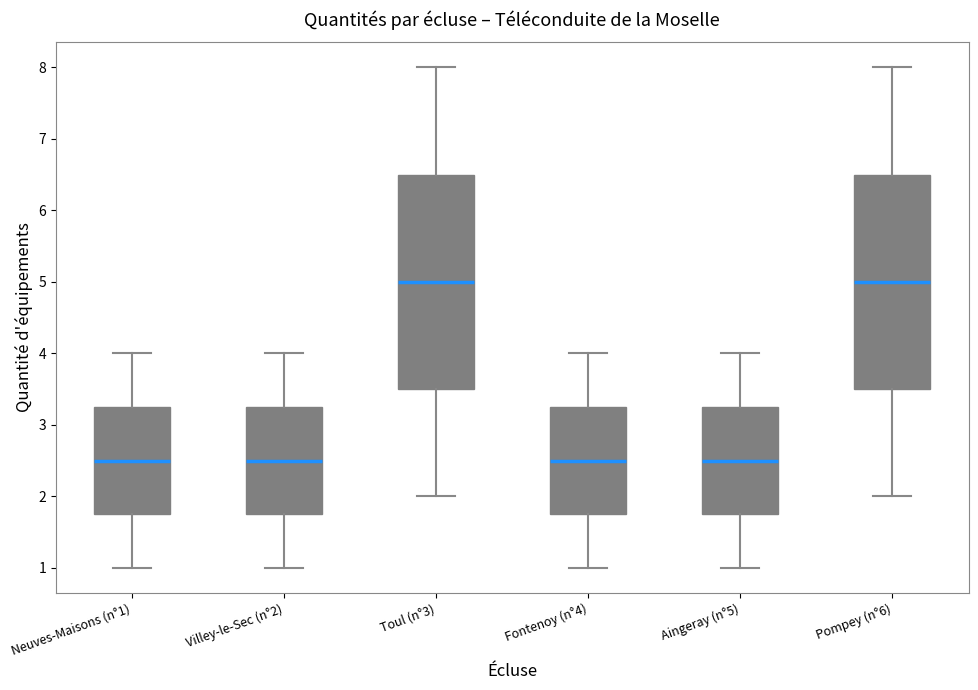

Reading left to right, read every box against the y-axis: the position of its median line, the range the box covers, and the ends of its whiskers. The values are not printed on the chart, so give them approximately, as read against the axis.

Neuves-Maisons (n°1): median 2.5, box 1.8 to 3.3, whiskers 1.0 to 4.0
Villey-le-Sec (n°2): median 2.5, box 1.8 to 3.3, whiskers 1.0 to 4.0
Toul (n°3): median 5.0, box 3.5 to 6.5, whiskers 2.0 to 8.0
Fontenoy (n°4): median 2.5, box 1.8 to 3.3, whiskers 1.0 to 4.0
Aingeray (n°5): median 2.5, box 1.8 to 3.3, whiskers 1.0 to 4.0
Pompey (n°6): median 5.0, box 3.5 to 6.5, whiskers 2.0 to 8.0